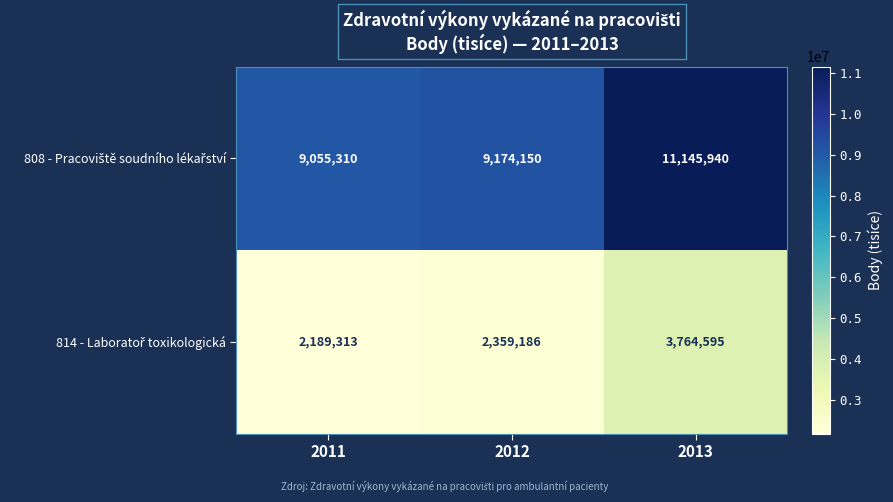

What is the spread (max minus min) of values at 2013?

7381345